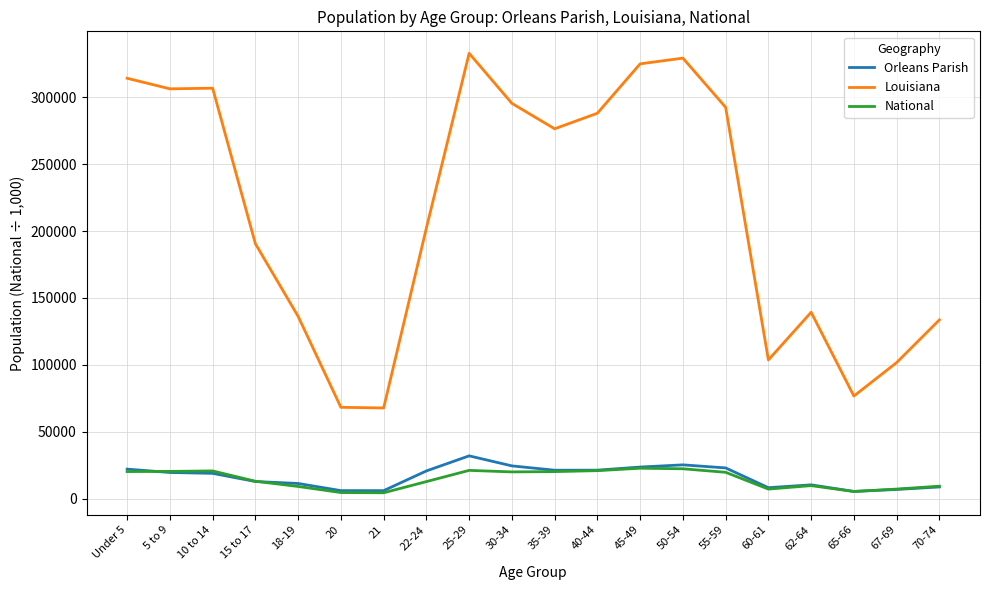

Between 25-29 and 40-44, which series saw the biggest shift?

Louisiana